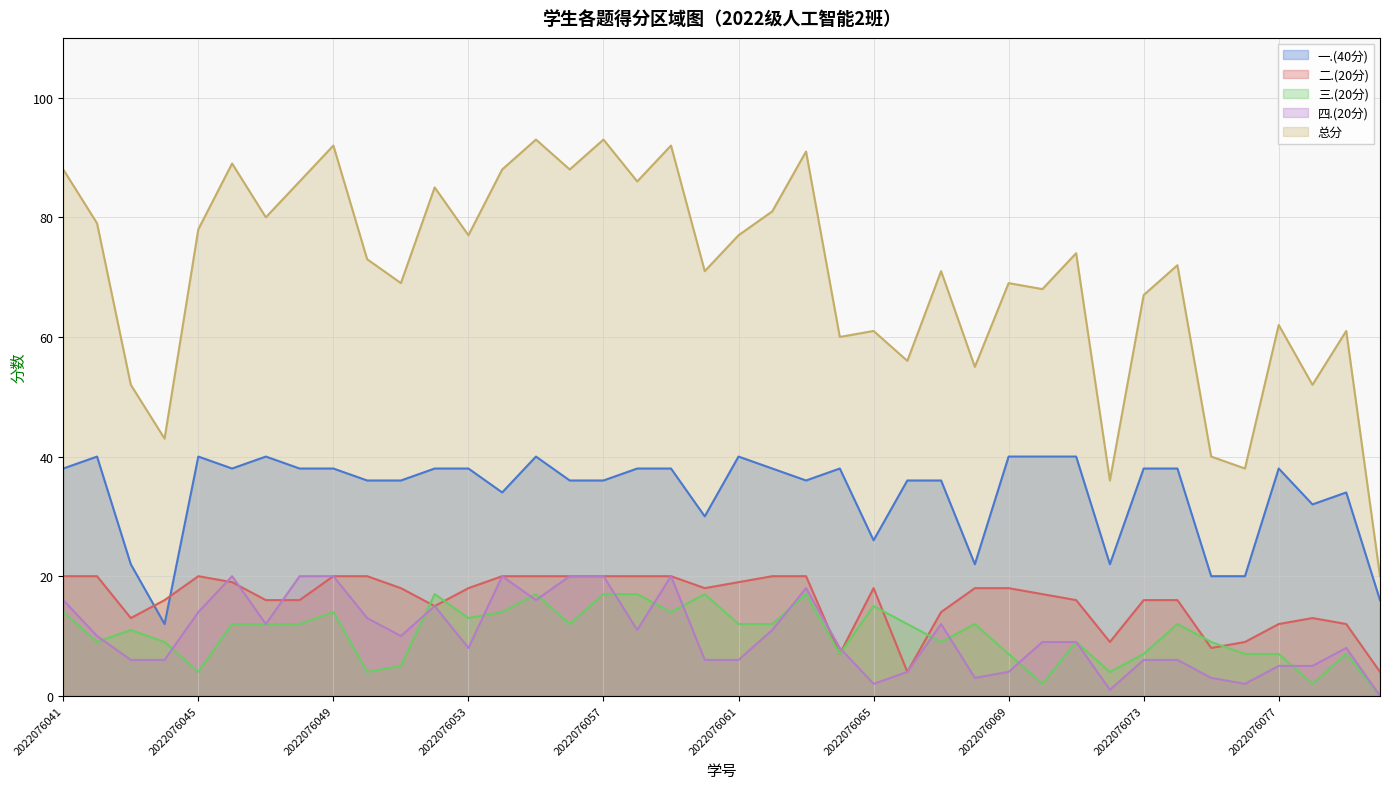

Between 2022076048 and 2022076047, which is larger?

2022076047